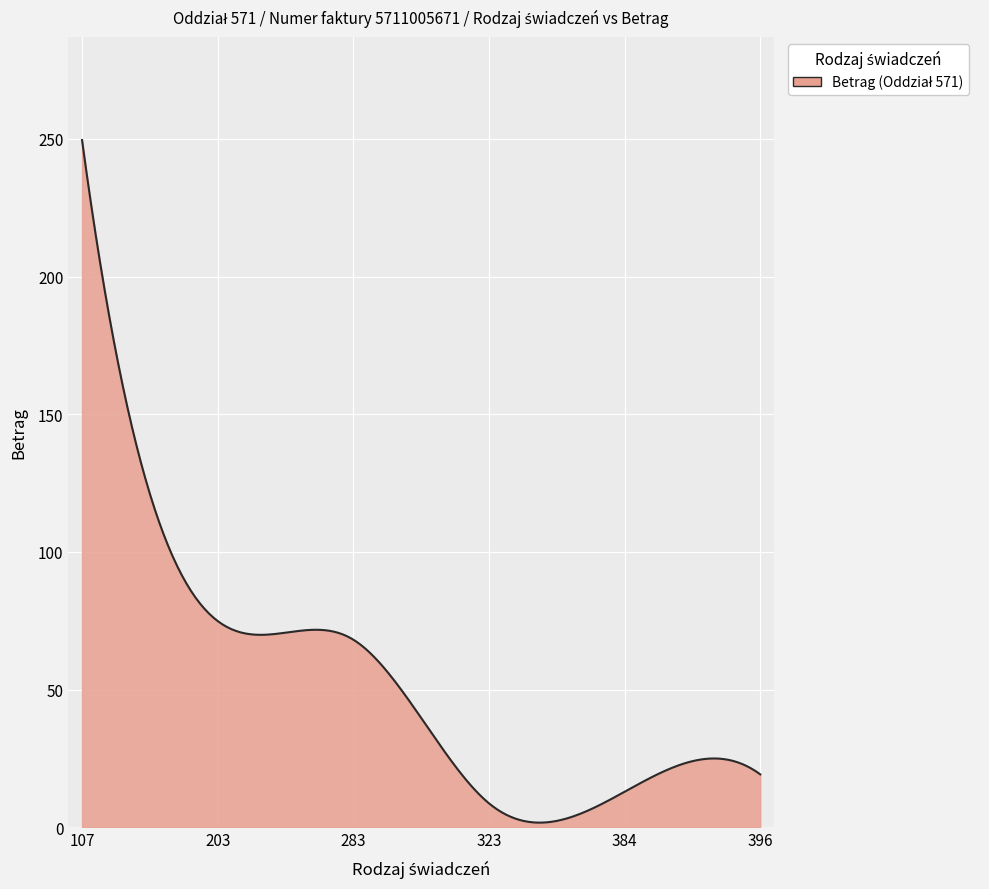

What is the value of the 6th point from the left?

19.2